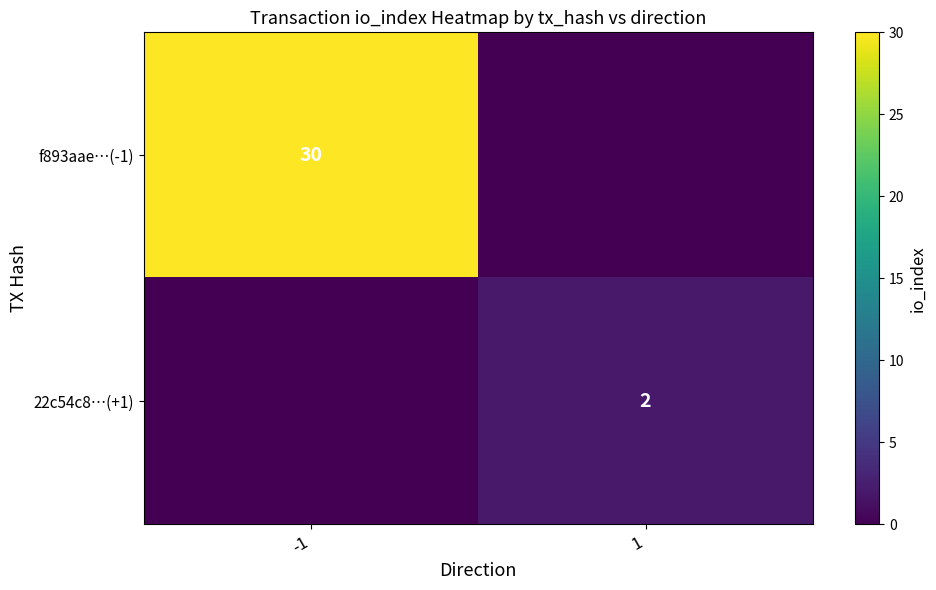

Between 1 and -1, which is larger?

-1